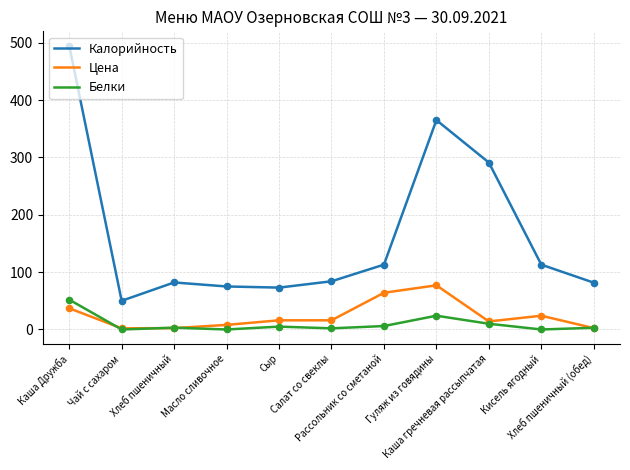

Which series has the largest range (max minus min)?

Калорийность